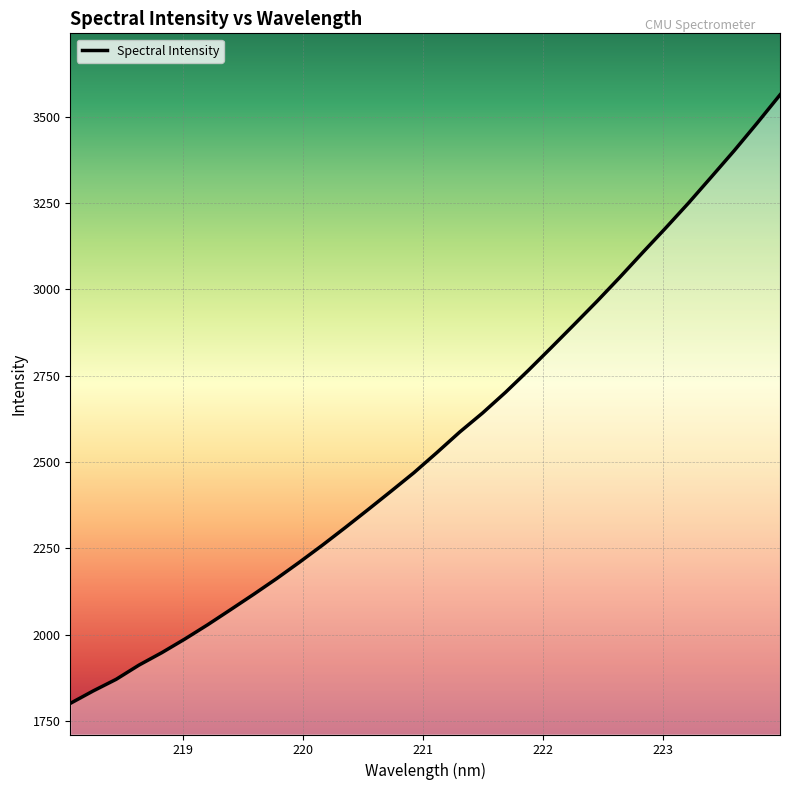

What is the maximum value shown in the chart?

3563.4